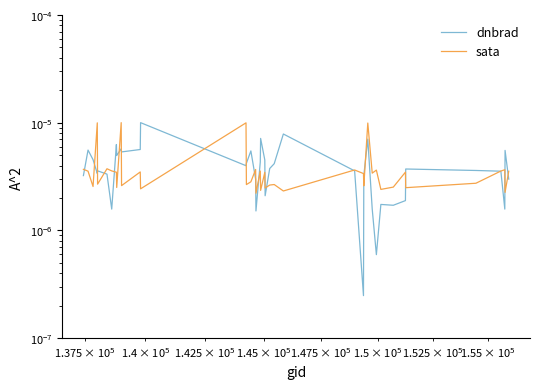

Which series has the largest range (max minus min)?

dnbrad